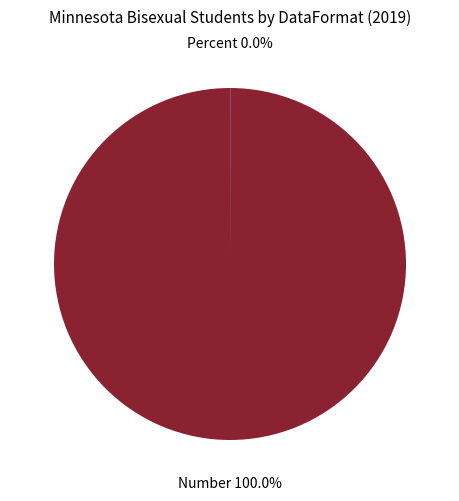

What is the largest slice in the pie chart?

Number